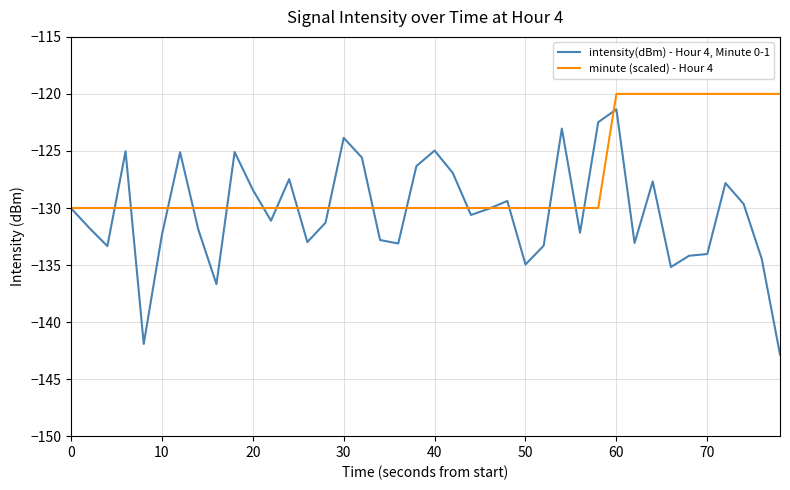

Which series has the largest range (max minus min)?

intensity(dBm) - Hour 4, Minute 0-1